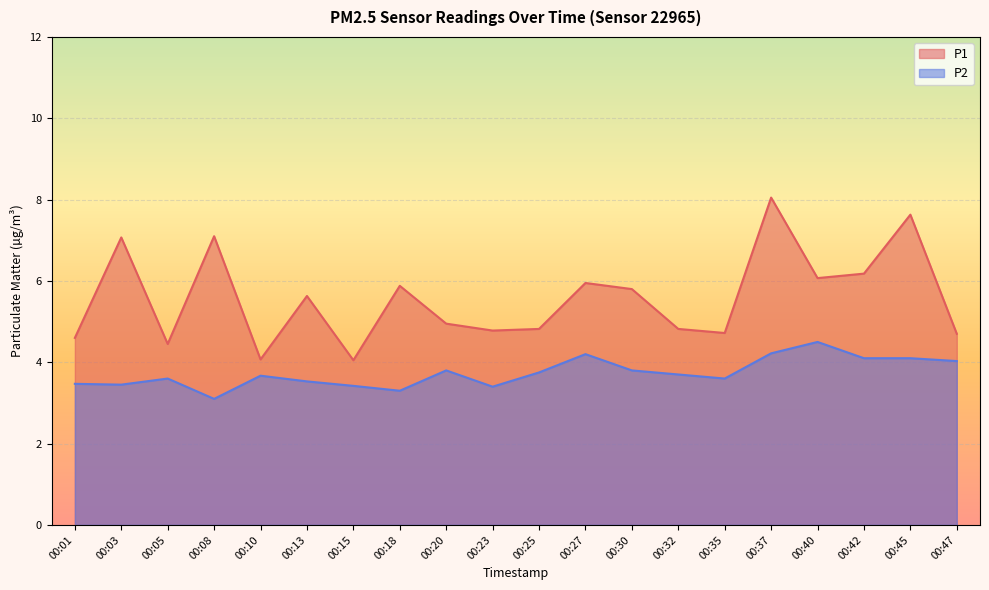

In P1, how many points are higher than both neighbors (excluding endpoints)?

7